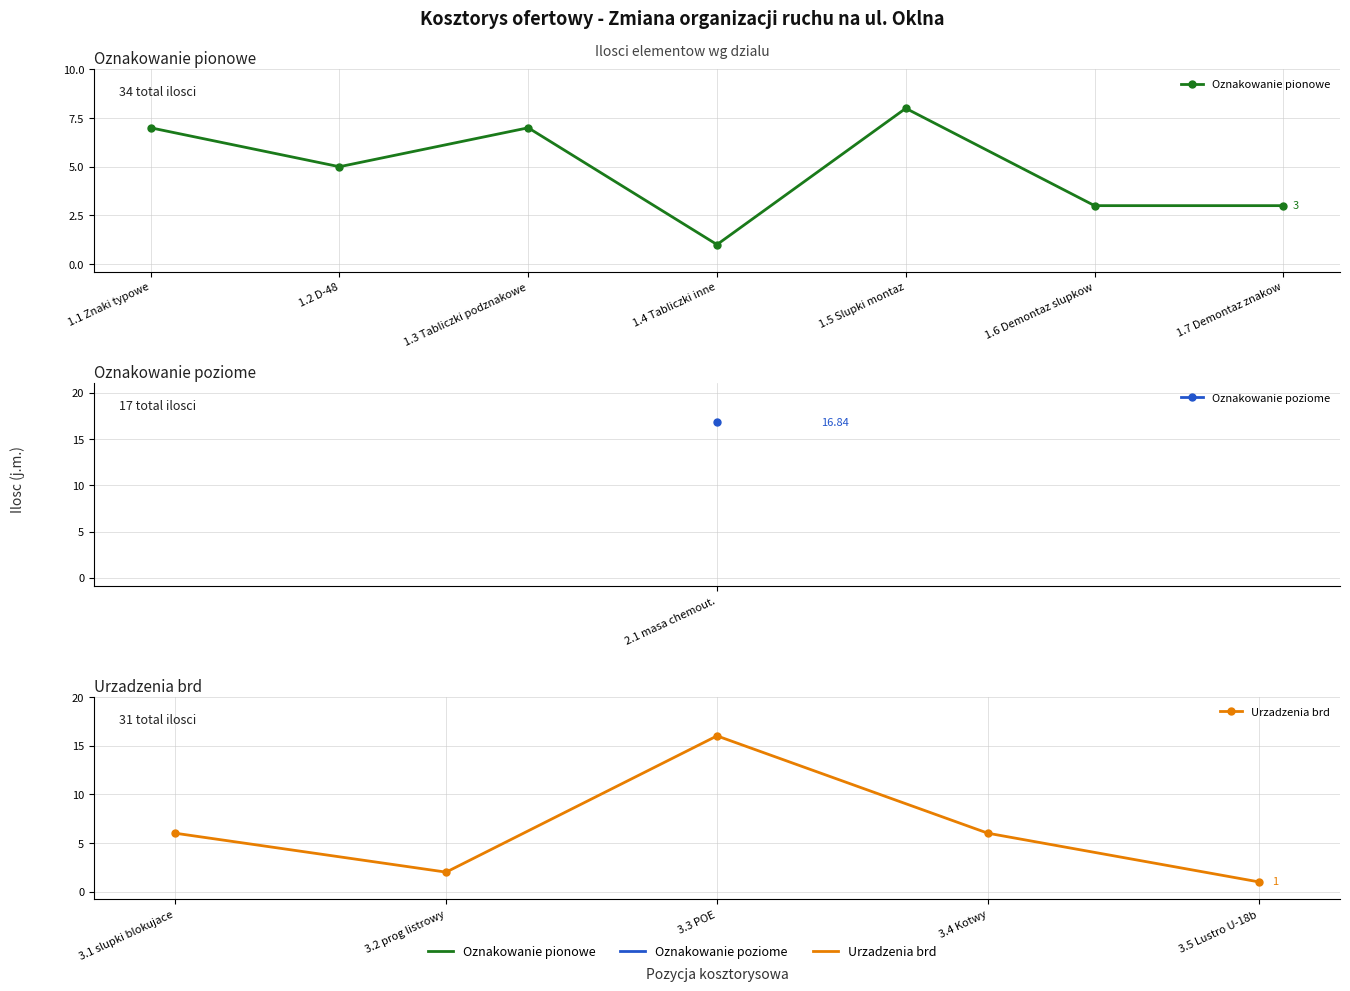

Is it true that Oznakowanie poziome equals -10.8 at 3?

False